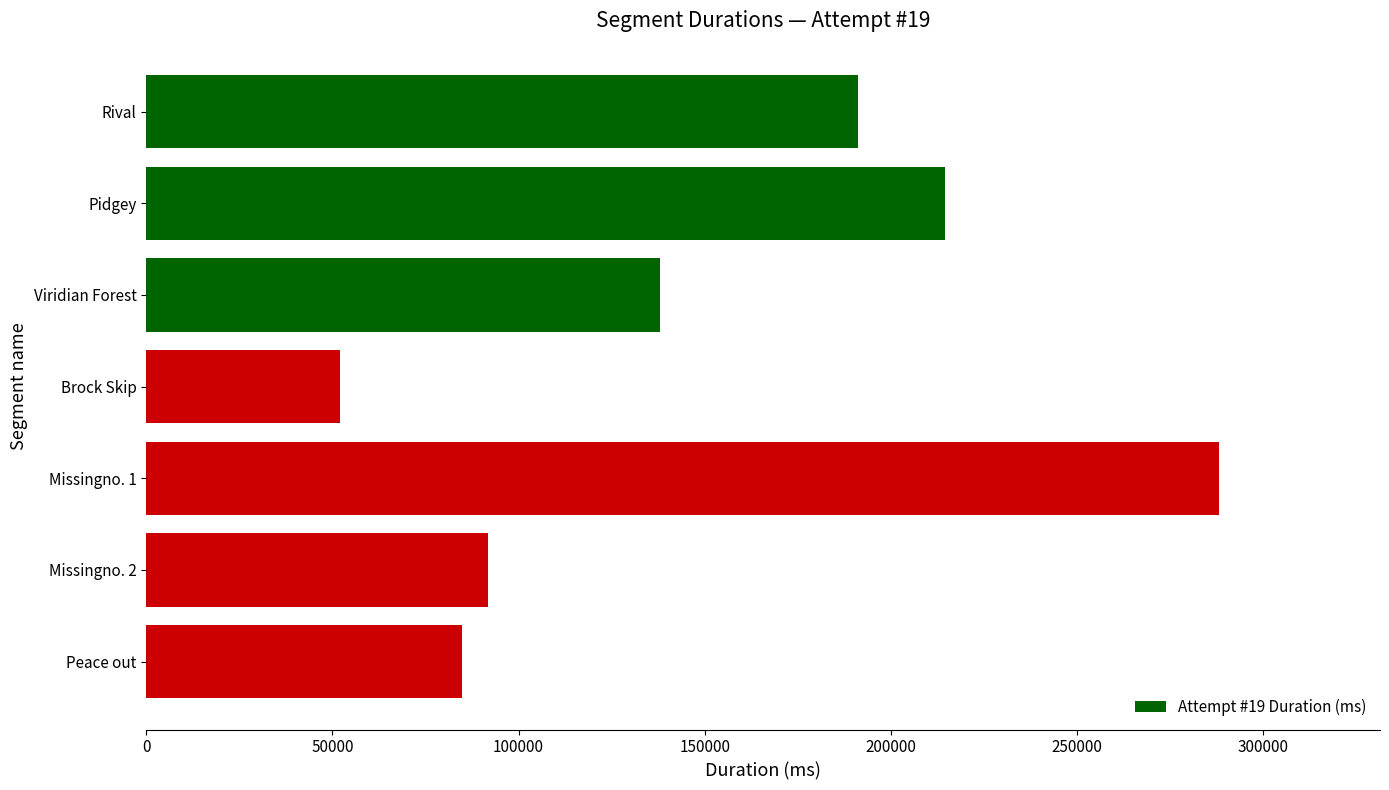

What is the change in value from Peace out to Missingno. 1?

+203389